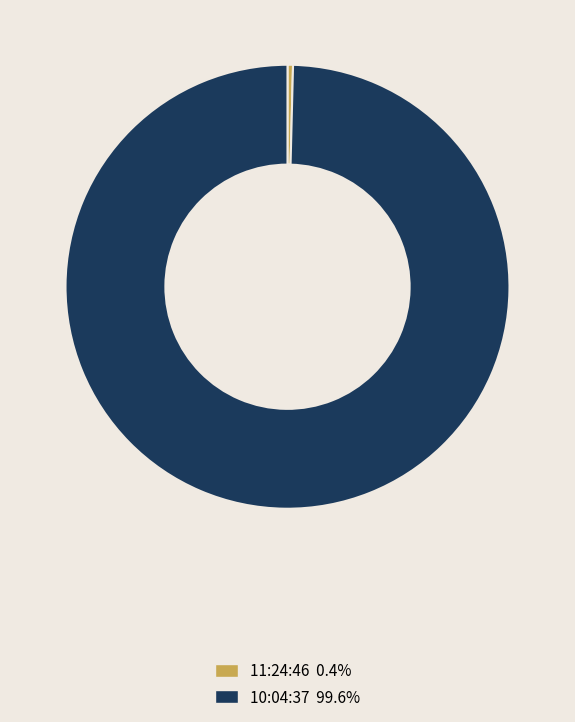

How many slices are in this pie chart?

2